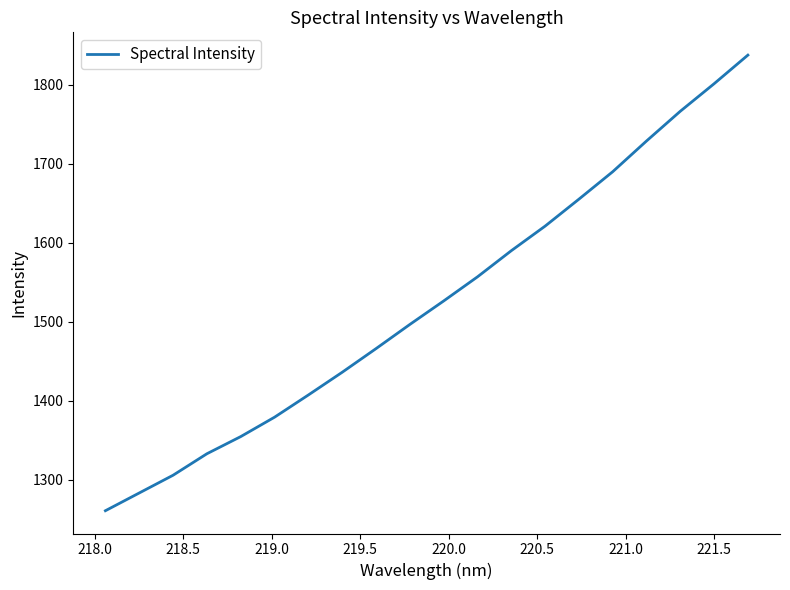

What is the minimum value shown in the chart?

1260.5